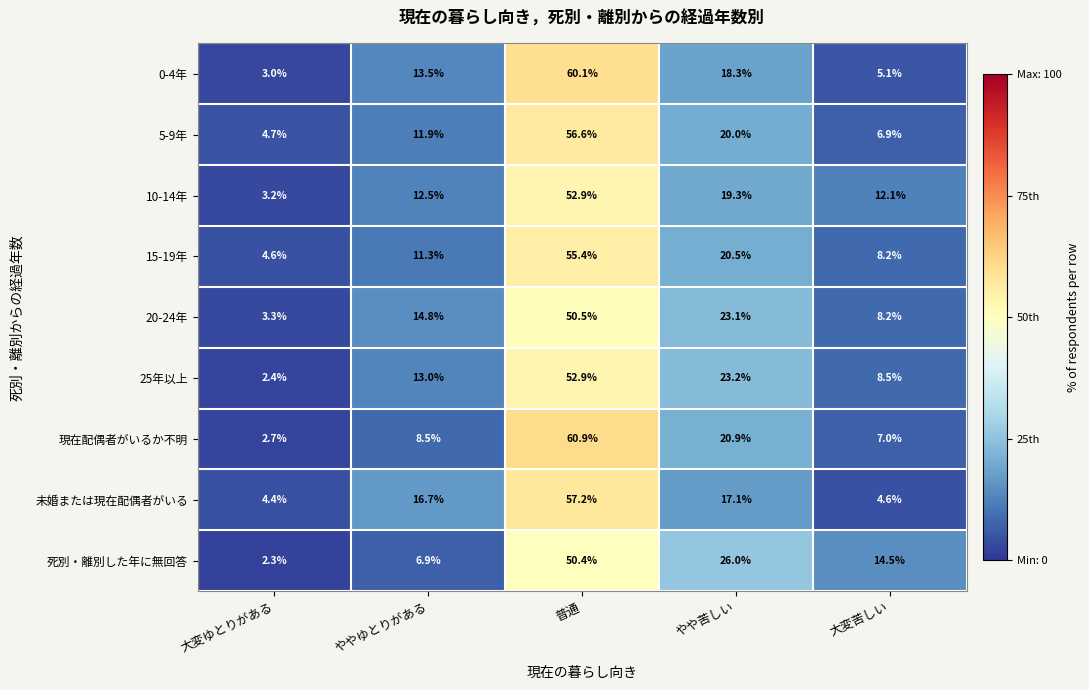

At which category is the sum across all series the highest?

普通